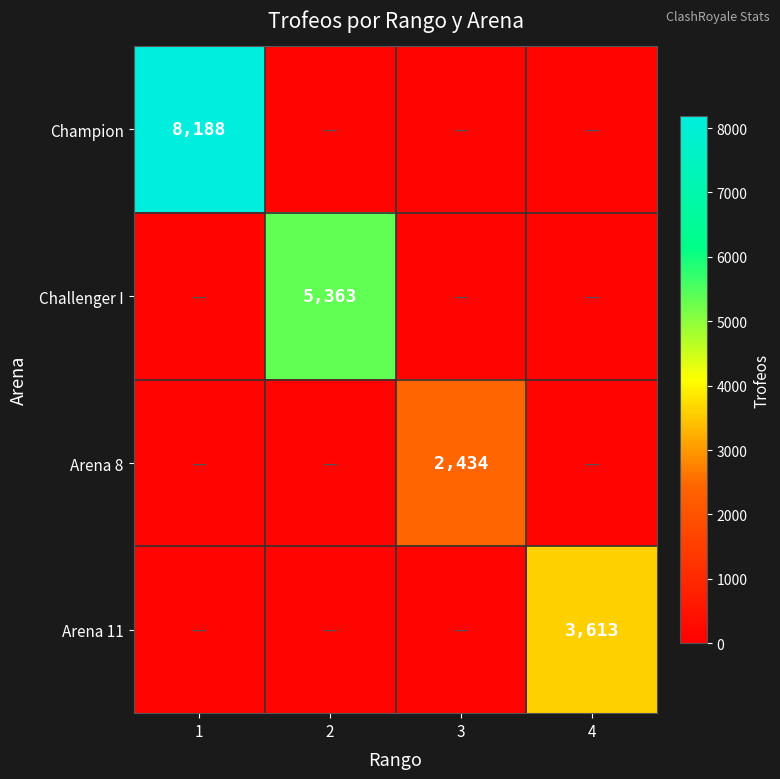

The Arena 11 series shows 864 at 4. True or false?

False